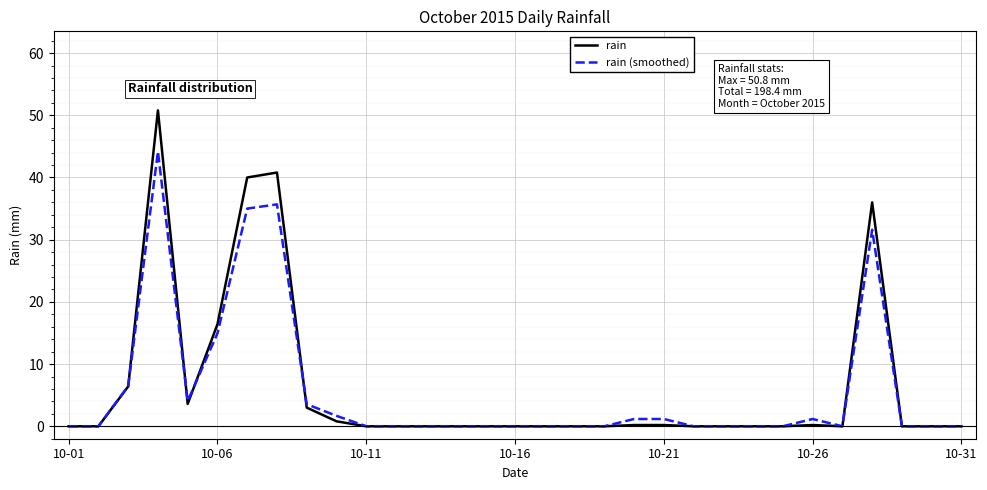

What is the sum of all rain values?

198.4